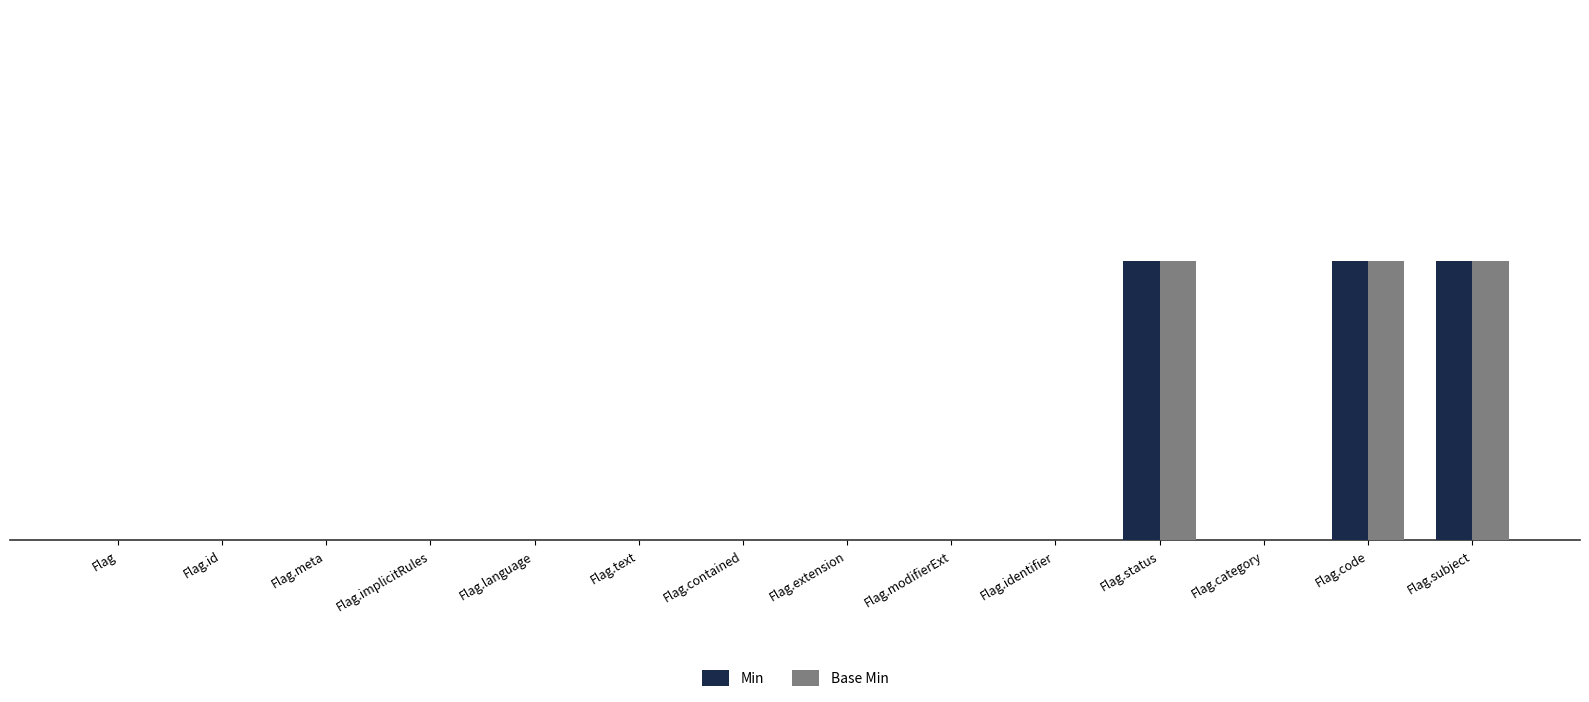

Does the chart contain stacked bars?

No